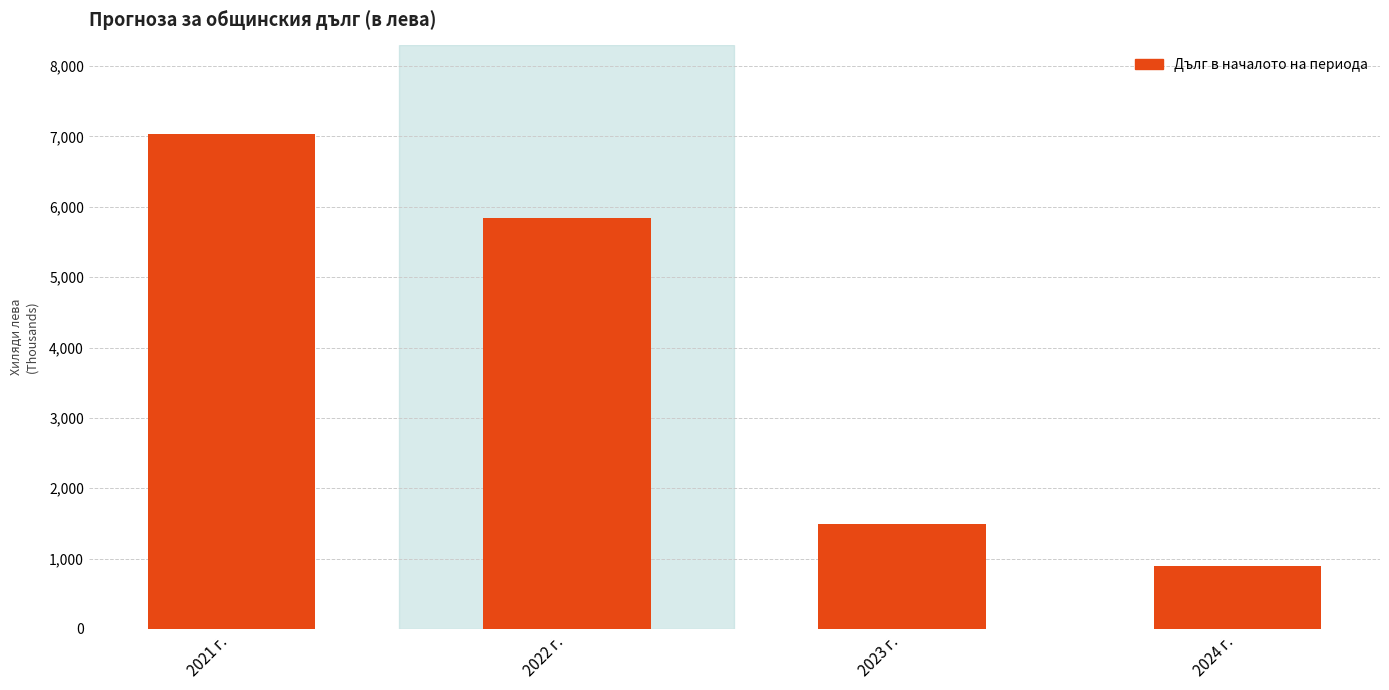

Between 2023 г. and 2022 г., which is larger?

2022 г.